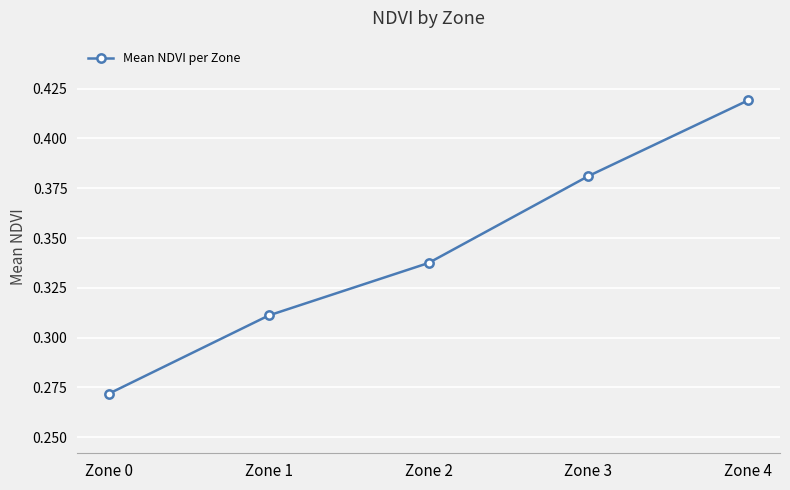

True or false: there are more than 1 points higher than both neighbors.

False